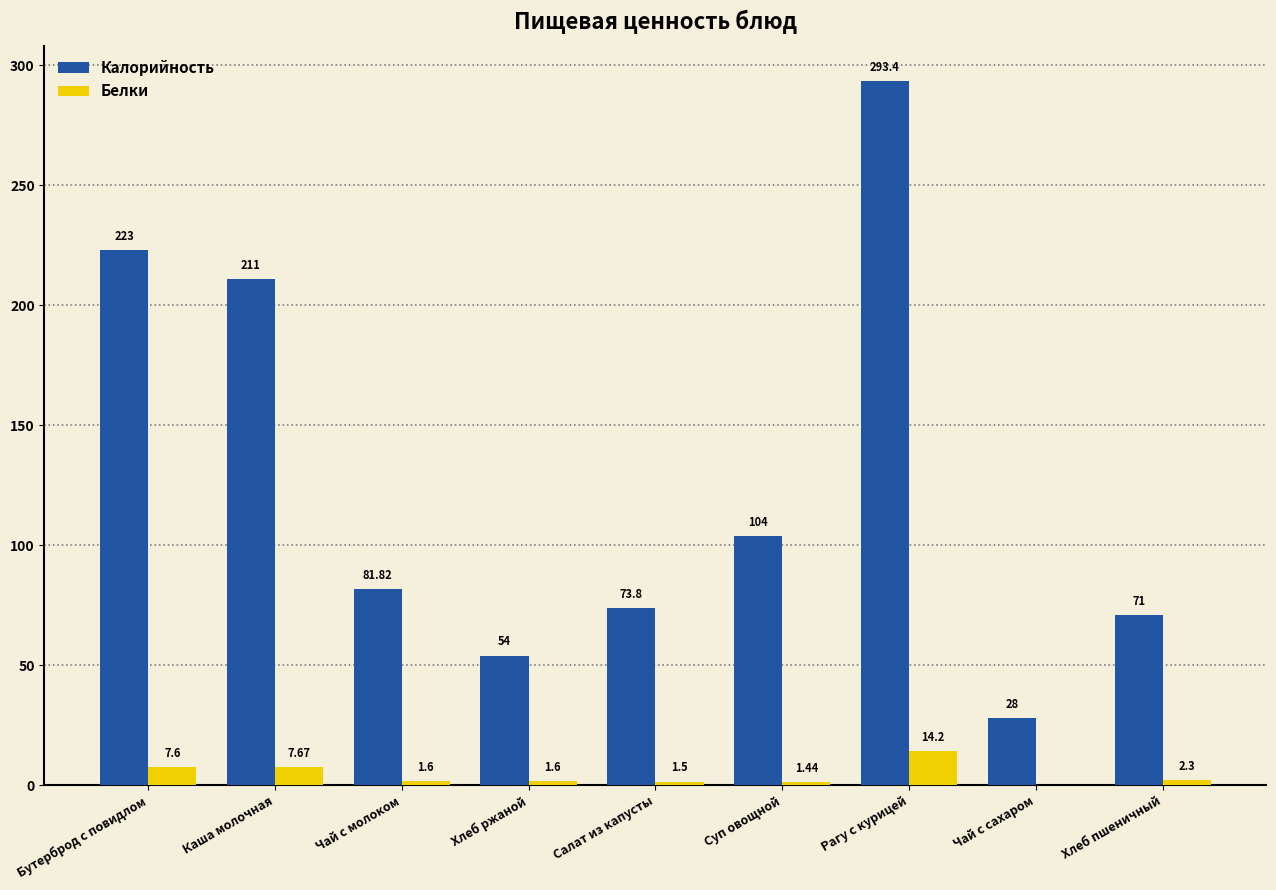

True or false: Калорийность has a value of 223.0 at Бутерброд с повидлом.

True